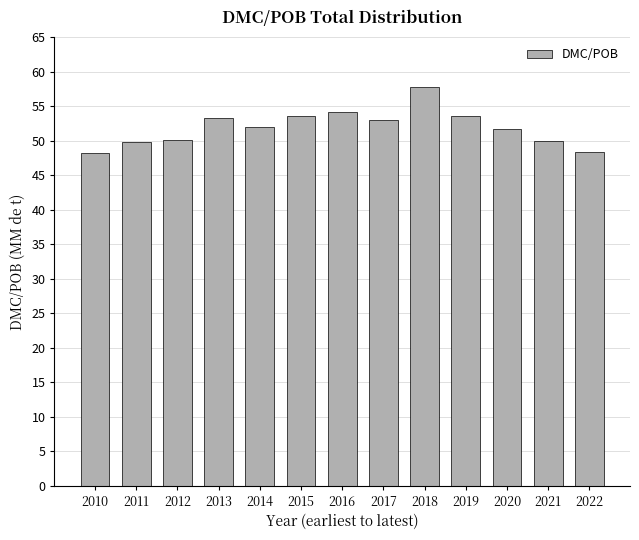

Between 2021 and 2014, which is larger?

2014